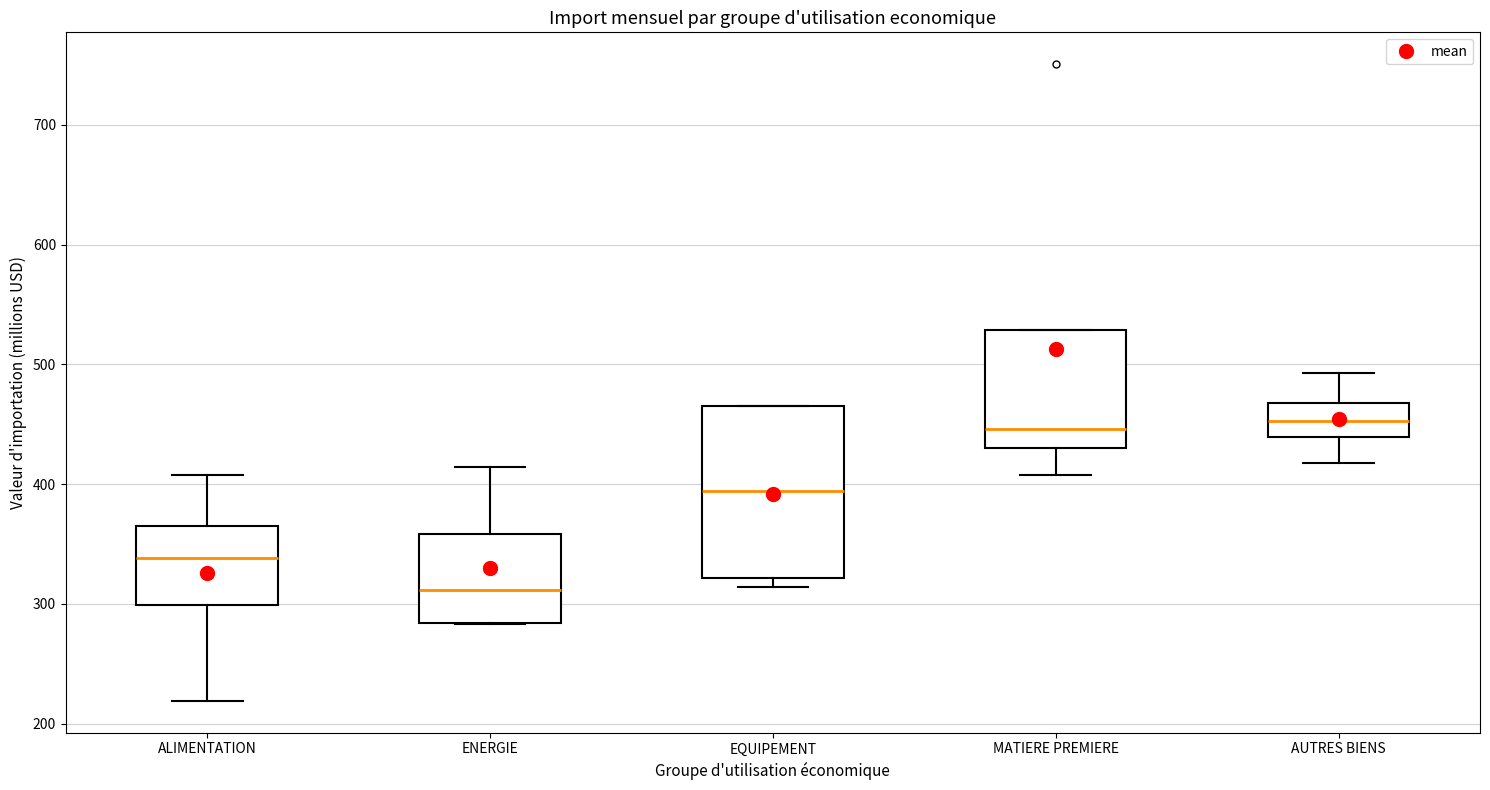

Reading left to right, transcribe this box plot: for each box, give where its median line is, the range the box spans, and where its two whiskers end, as read against the y-axis. The values are not printed on the chart, so give them approximately, as read against the axis.

ALIMENTATION: median 340, box 300 to 370, whiskers 220 to 410
ENERGIE: median 310, box 280 to 360, whiskers 280 to 410
EQUIPEMENT: median 390, box 320 to 470, whiskers 310 to 470
MATIERE PREMIERE: median 450, box 430 to 530, whiskers 410 to 530
AUTRES BIENS: median 450, box 440 to 470, whiskers 420 to 490